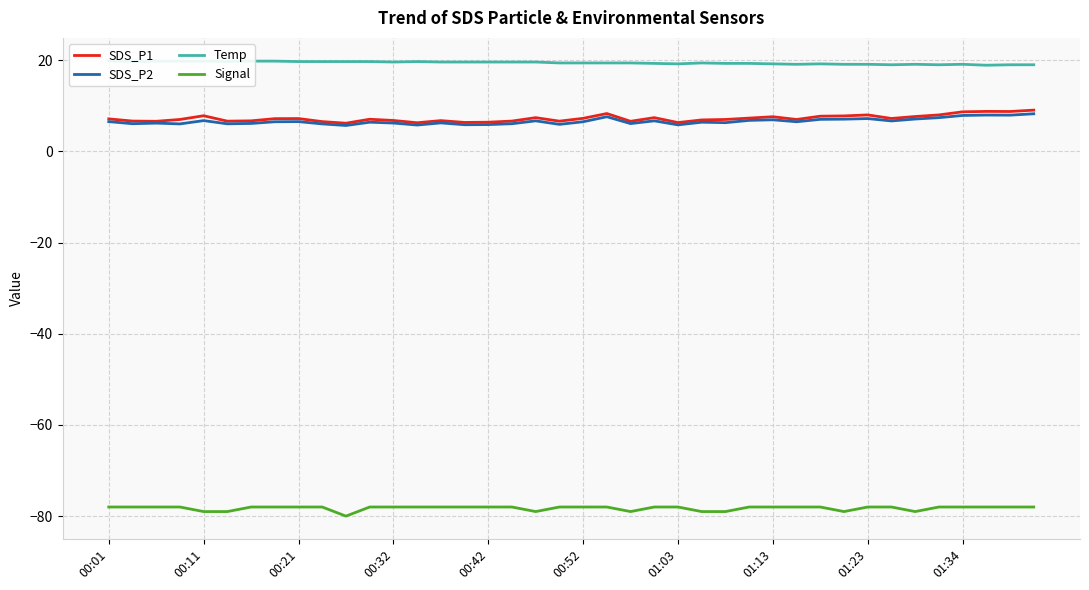

True or false: SDS_P2 and Signal intersect in this chart.

False